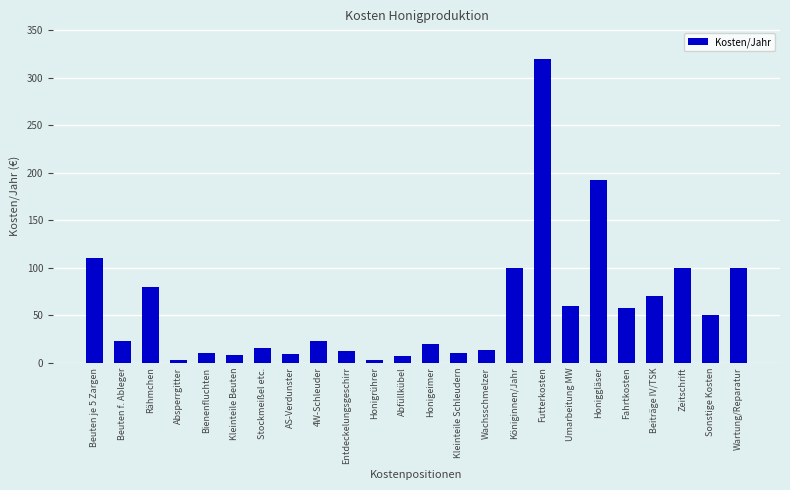

What is the value of the 24th bar from the left?

100.0